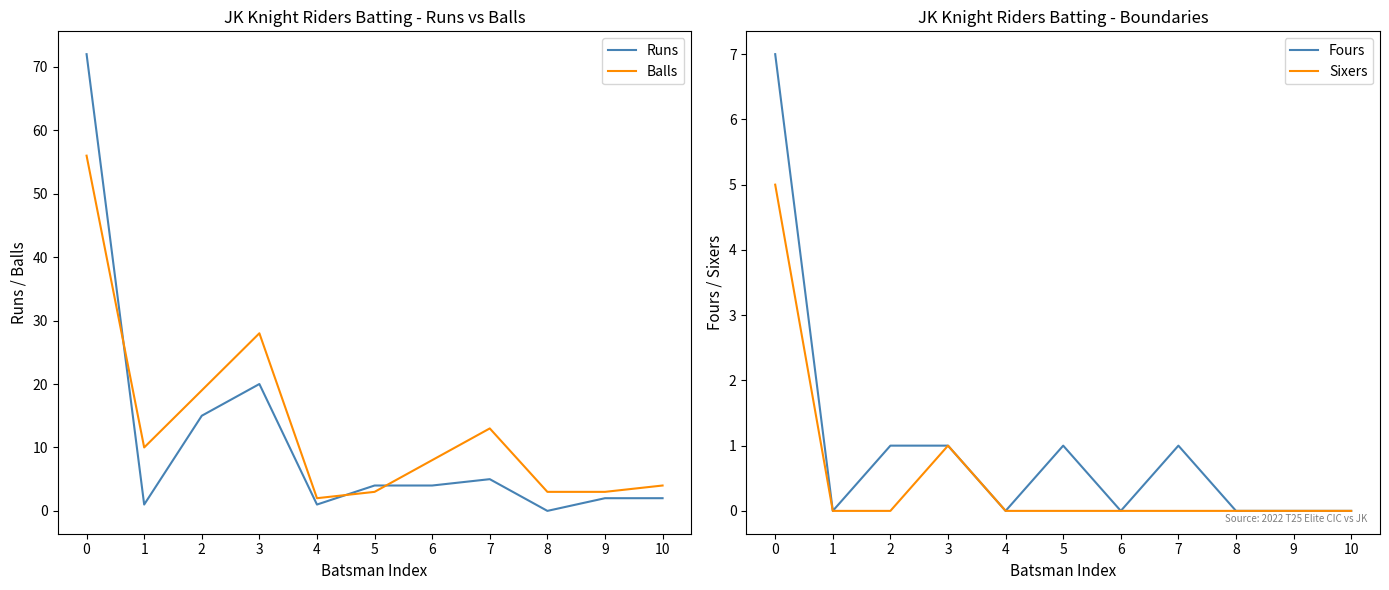

Which series has the largest total across all categories?

Balls